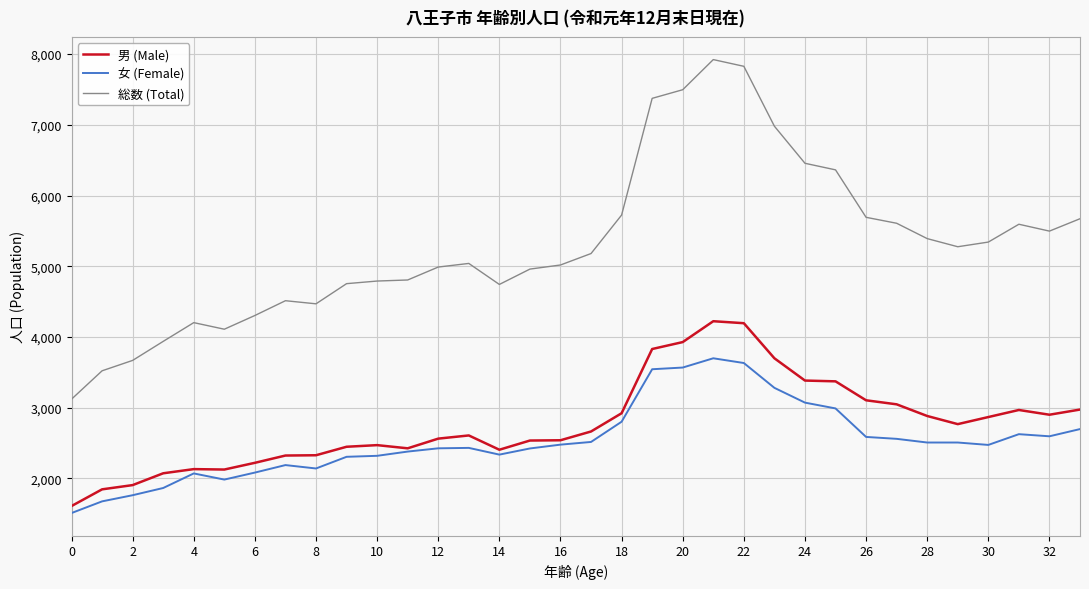

List the series in order of their peak value, highest first.

総数 (Total), 男 (Male), 女 (Female)